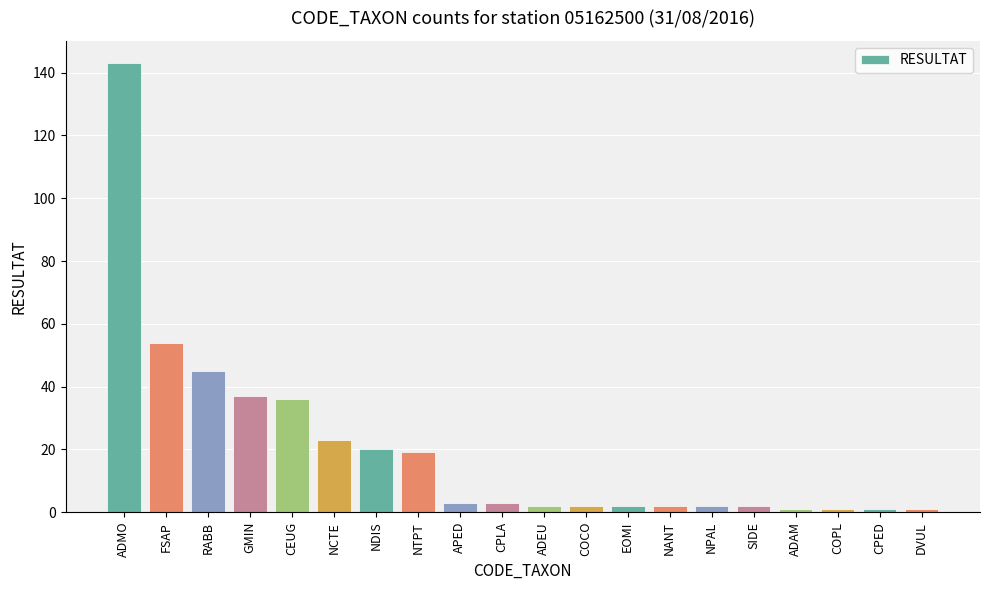

How many bars are there in total?

20